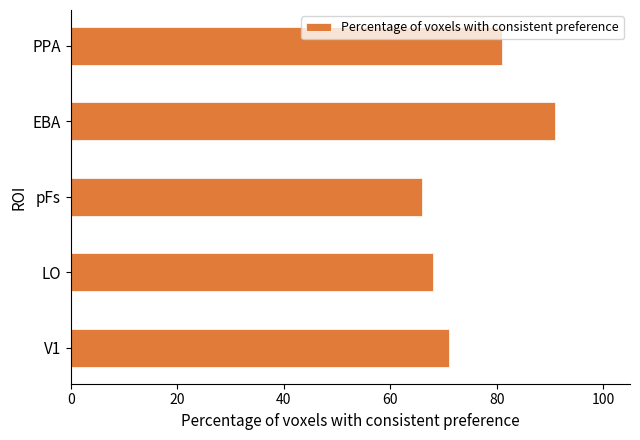

Read the value at V1, to the nearest 10.

70